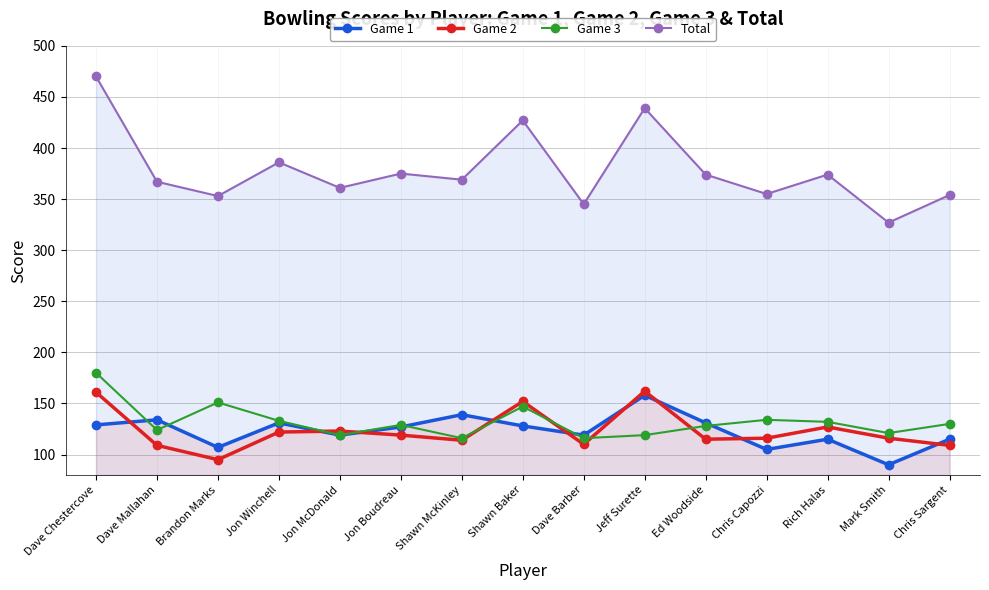

What is the average value of the Game 3 series?

132